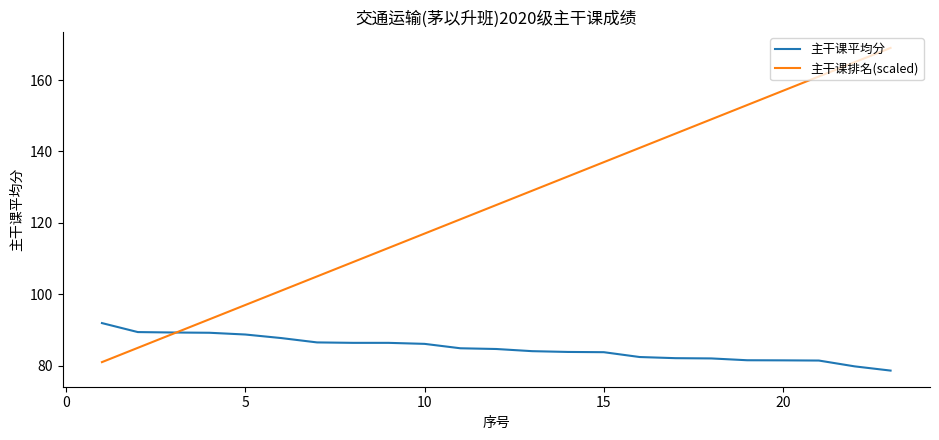

List the series in order of their peak value, lowest first.

主干课平均分, 主干课排名(scaled)